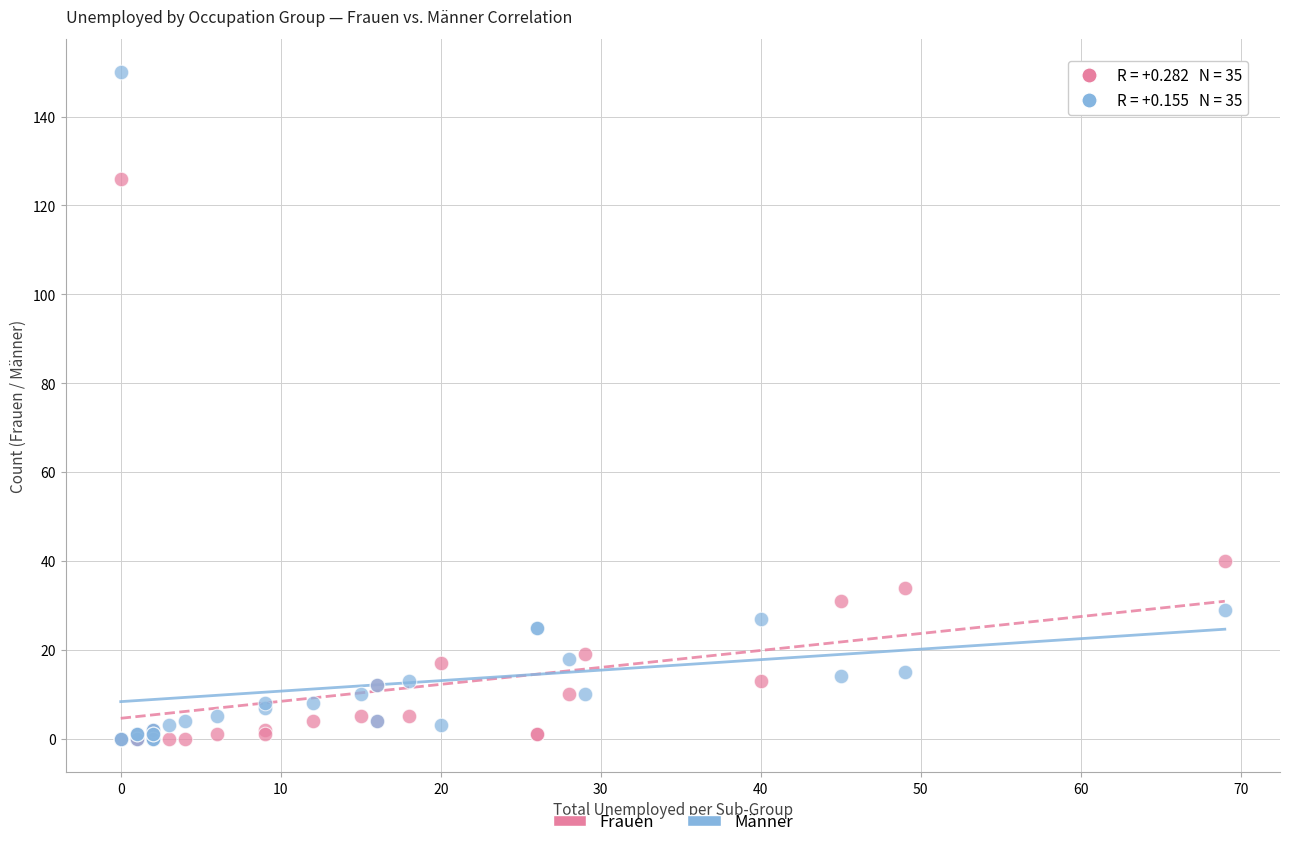

In the Frauen series, what Y value is closest to 63?

40